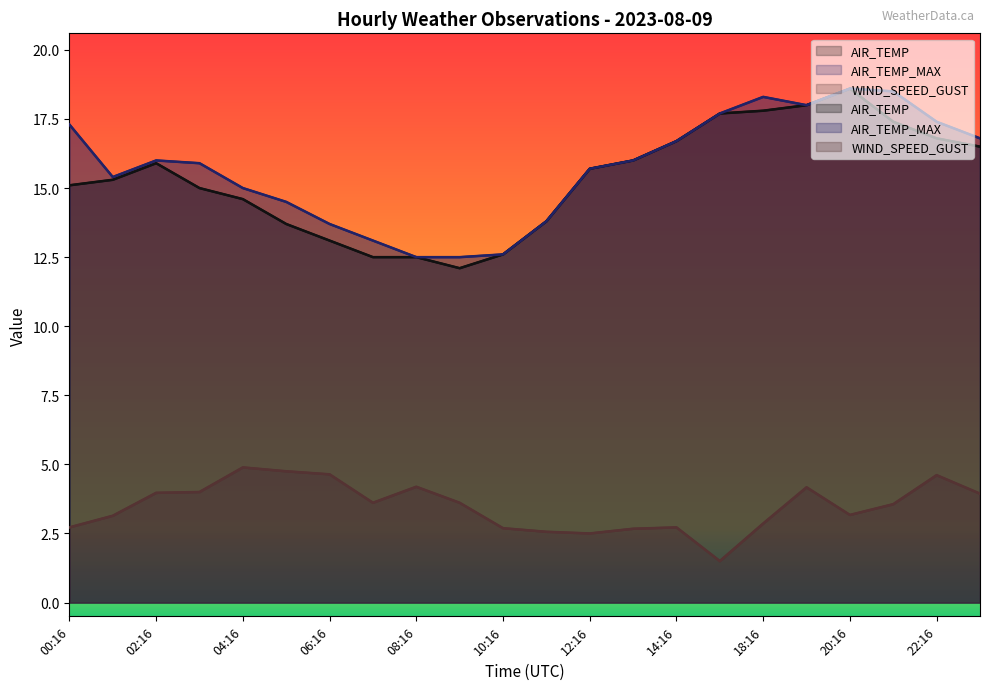

List the labels in order of AIR_TEMP_MAX value, smallest first.

08:16, 09:16, 10:16, 07:16, 06:16, 11:16, 05:16, 04:16, 01:16, 12:16, 03:16, 02:16, 13:16, 14:16, 23:16, 00:16, 22:16, 15:16, 19:16, 18:16, 21:16, 20:16